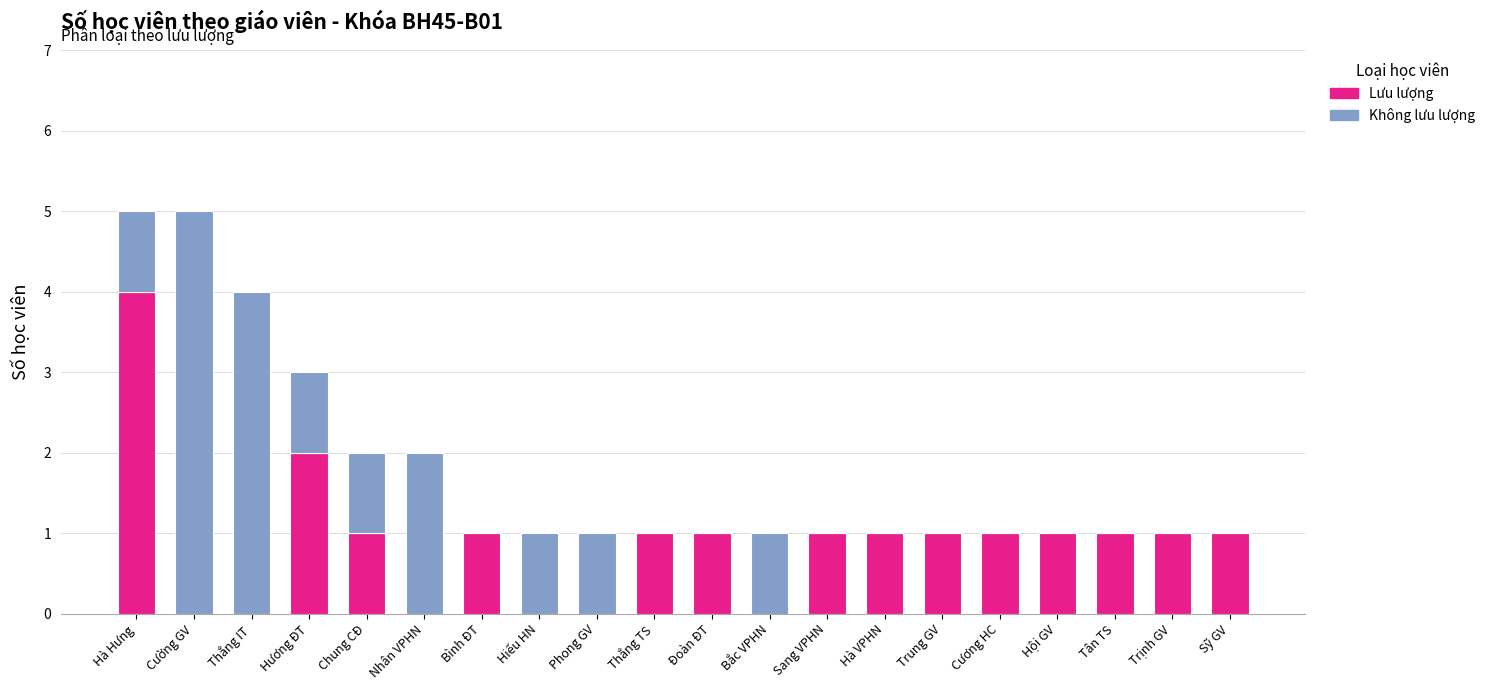

At which label does Lưu lượng reach its peak?

Hà Hưng